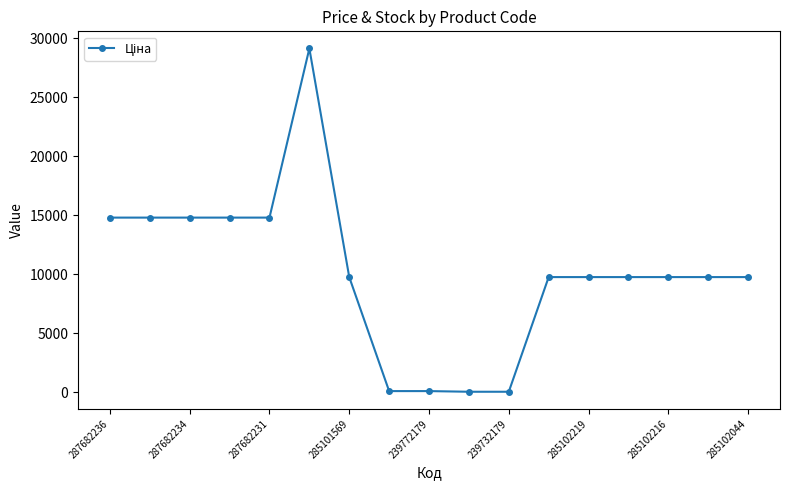

What is the value of the 12th point from the left?

9775.5